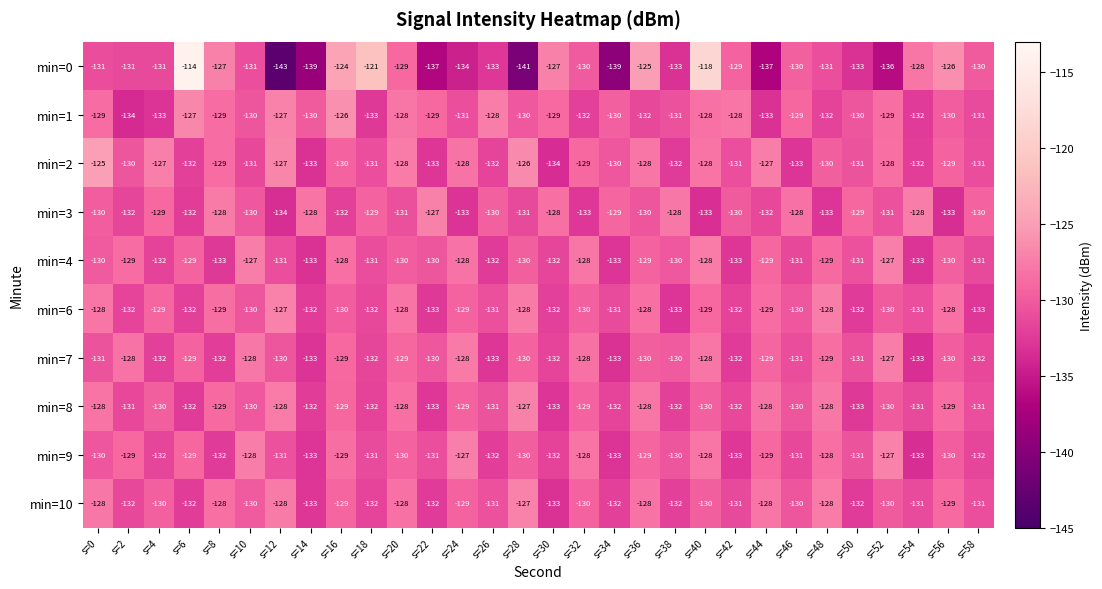

Which series has the largest total across all categories?

min=2